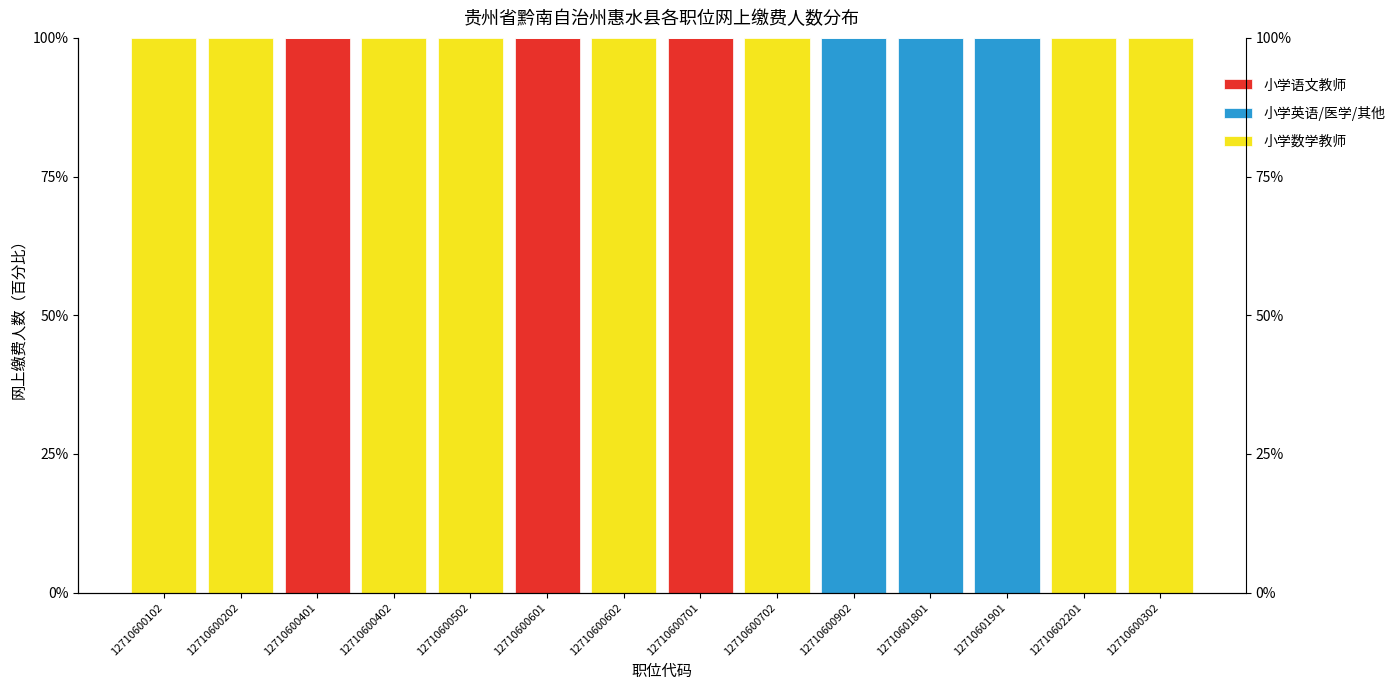

How many values in the 小学英语/医学/其他 series exceed 0?

3